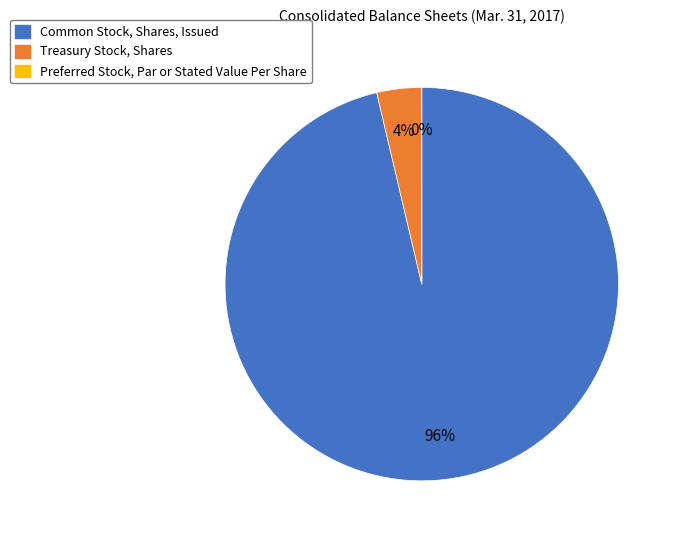

Does any single category account for the majority?

Yes